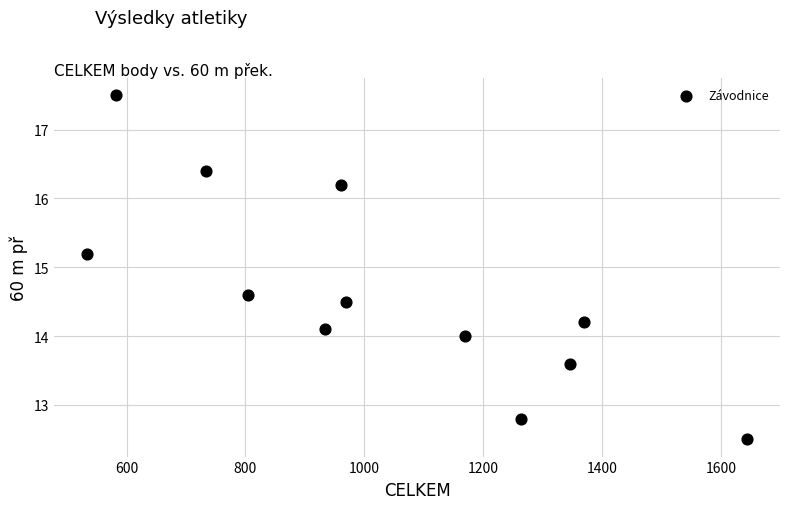

What Y value in the scatter plot is closest to 15?

15.2